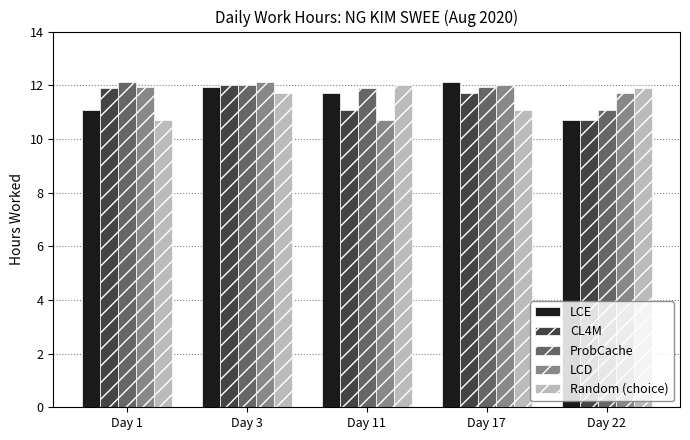

Reading left to right, what are all the values shown in this chart?

LCE: Day 1=11.1	Day 3=11.9	Day 11=11.7	Day 17=12.1	Day 22=10.7
CL4M: Day 1=11.9	Day 3=12.0	Day 11=11.1	Day 17=11.7	Day 22=10.7
ProbCache: Day 1=12.1	Day 3=12.0	Day 11=11.9	Day 17=11.9	Day 22=11.1
LCD: Day 1=11.9	Day 3=12.1	Day 11=10.7	Day 17=12.0	Day 22=11.7
Random (choice): Day 1=10.7	Day 3=11.7	Day 11=12.0	Day 17=11.1	Day 22=11.9